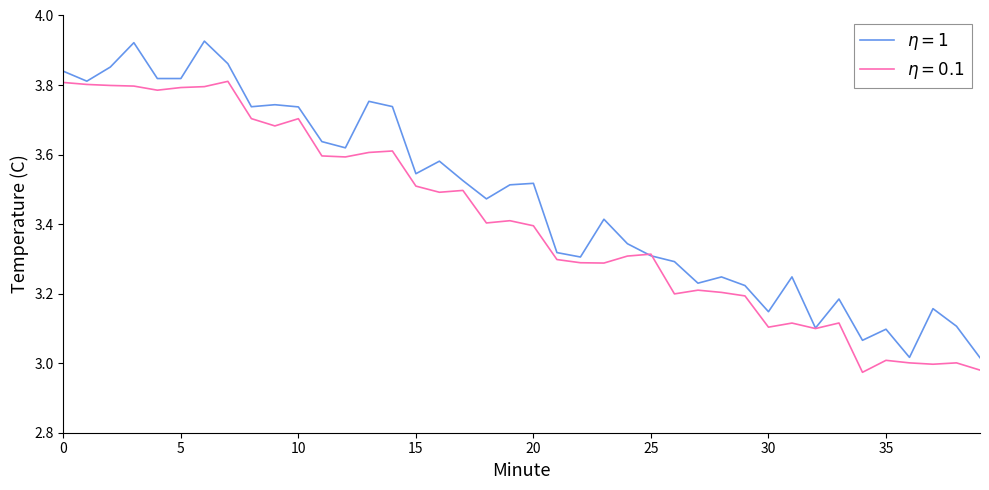

Reading left to right, transcribe all the data shown in this chart.

0=3.8	1=3.8	2=3.8	3=3.8	4=3.8	5=3.8	6=3.8	7=3.8	8=3.7	9=3.7	10=3.7	11=3.6	12=3.6	13=3.6	14=3.6	15=3.5	16=3.5	17=3.5	18=3.4	19=3.4	20=3.4	21=3.3	22=3.3	23=3.3	24=3.3	25=3.3	26=3.2	27=3.2	28=3.2	29=3.2	30=3.1	31=3.1	32=3.1	33=3.1	34=3.0	35=3.0	36=3.0	37=3.0	38=3.0	39=3.0